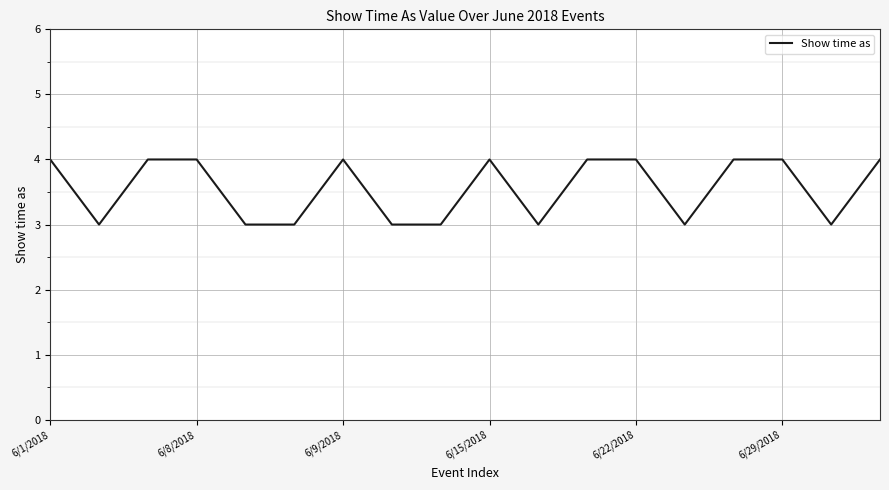

Reading left to right, transcribe all the data shown in this chart.

4	3	4	4	3	3	4	3	3	4	3	4	4	3	4	4	3	4